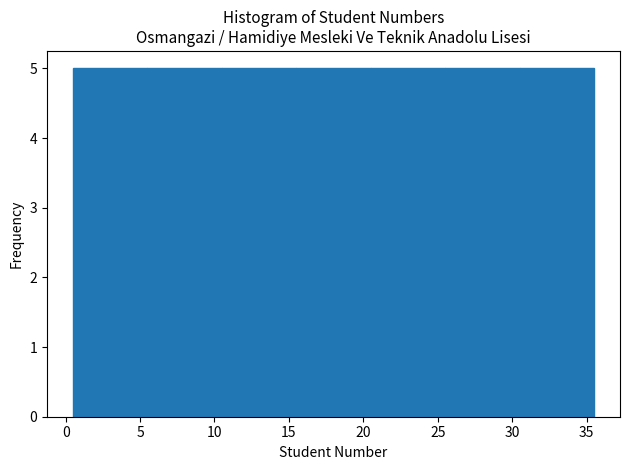

Reading left to right, list every bar in this chart as the range it spans on the x-axis followed by its height. The values are not printed on the chart, so give them approximately, as read against the axis.

0.5 to 5.5: 5
5.5 to 10.5: 5
10.5 to 15.5: 5
15.5 to 20.5: 5
20.5 to 25.5: 5
25.5 to 30.5: 5
30.5 to 35.5: 5